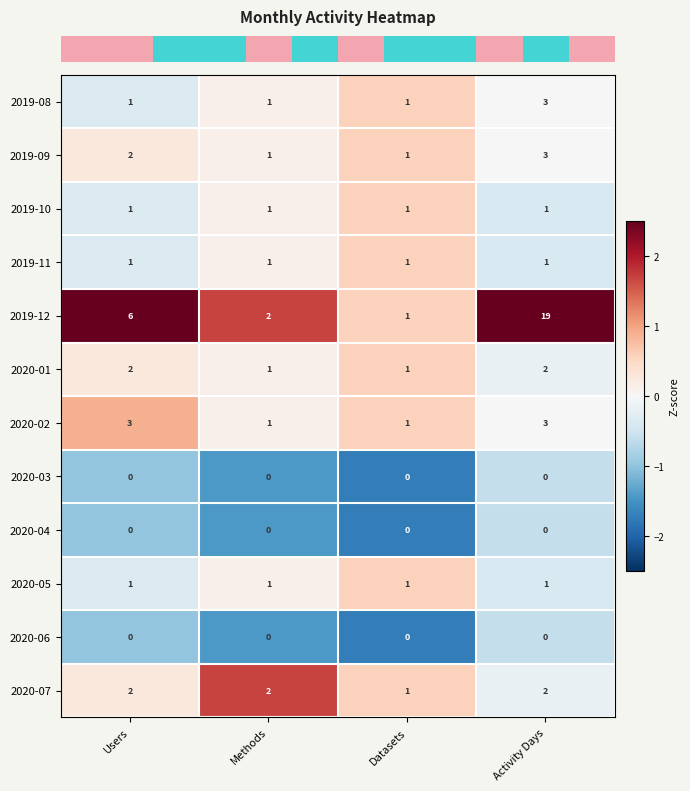

Which series has the largest total across all categories?

2019-12